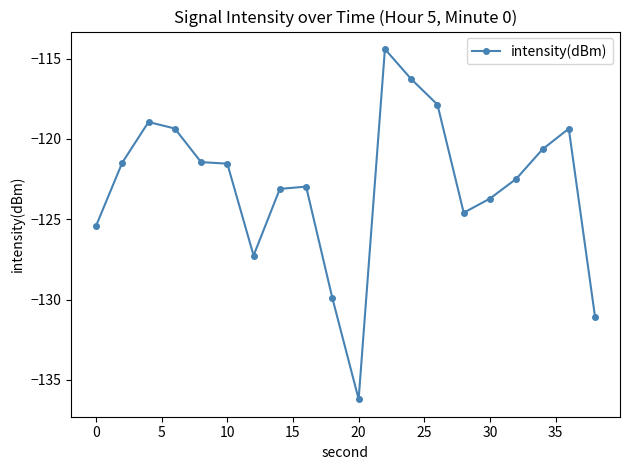

Count the number of values greater than -121.

7